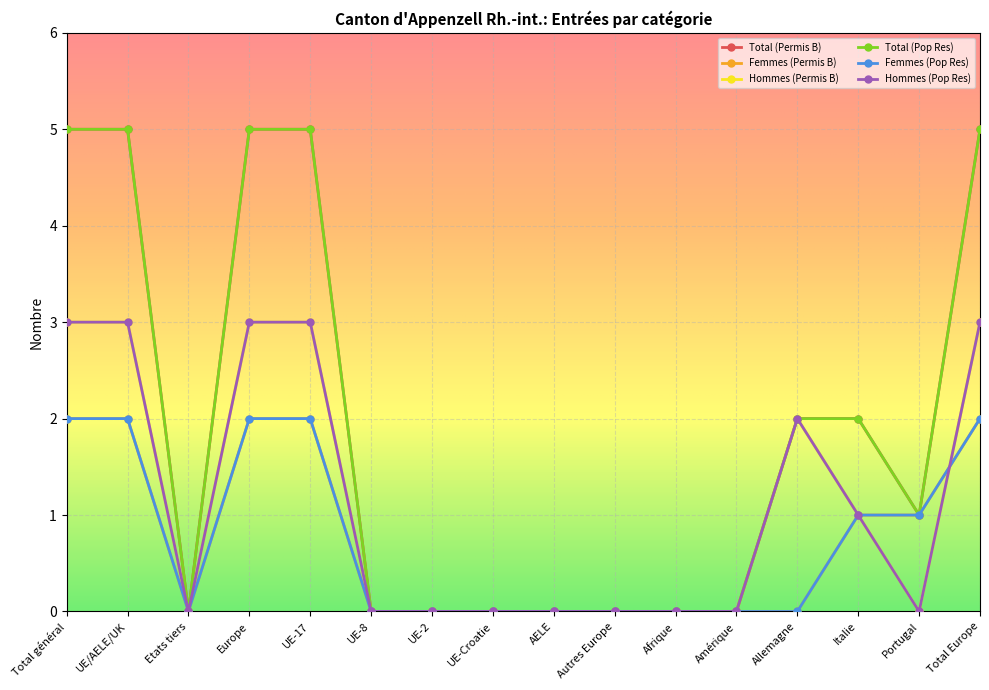

Rank the categories by Hommes (Pop Res) value from highest to lowest.

Total général, UE/AELE/UK, Europe, UE-17, Total Europe, Allemagne, Italie, Etats tiers, UE-8, UE-2, UE-Croatie, AELE, Autres Europe, Afrique, Amérique, Portugal